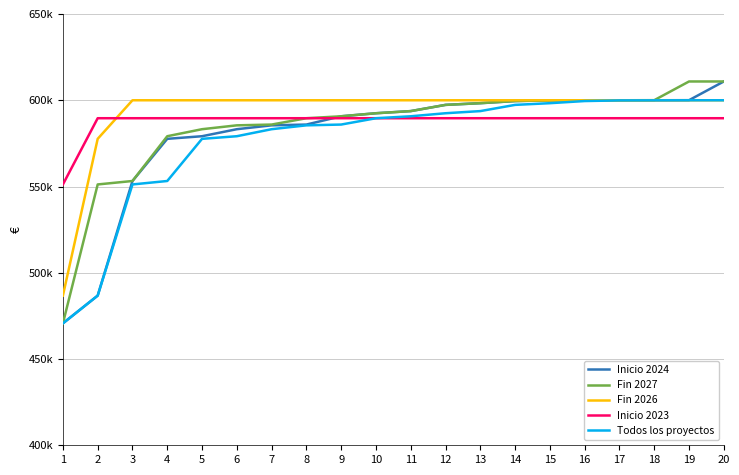

Does the chart display data point markers on the line(s)?

No